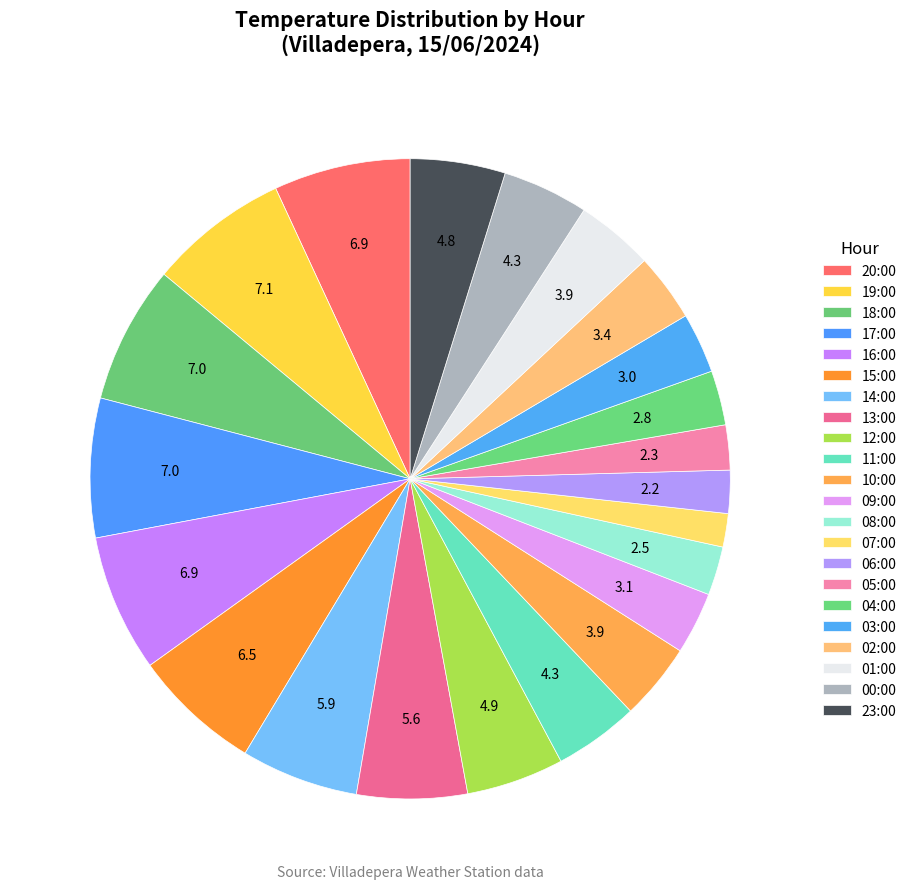

To the nearest percent, what is the difference between the 06:00 and 02:00 slice percentages?

1%